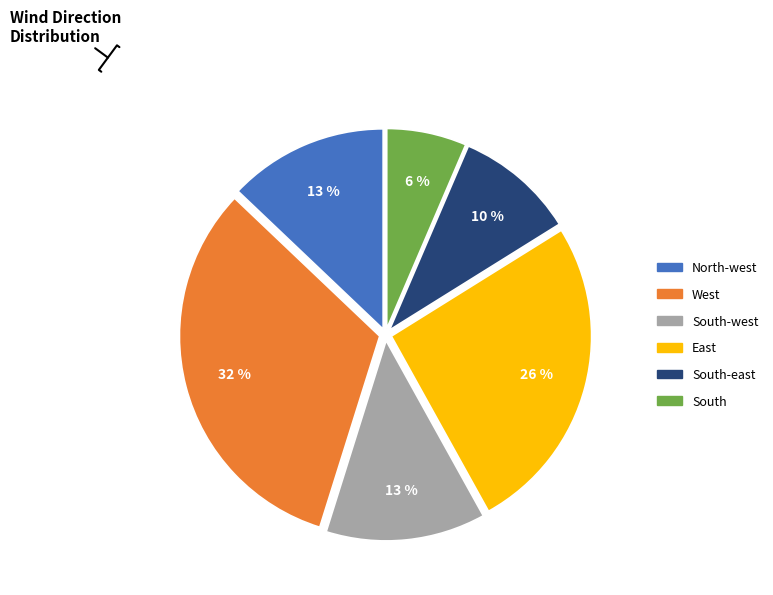

To the nearest percent, what is the difference between the West and South slice percentages?

26%